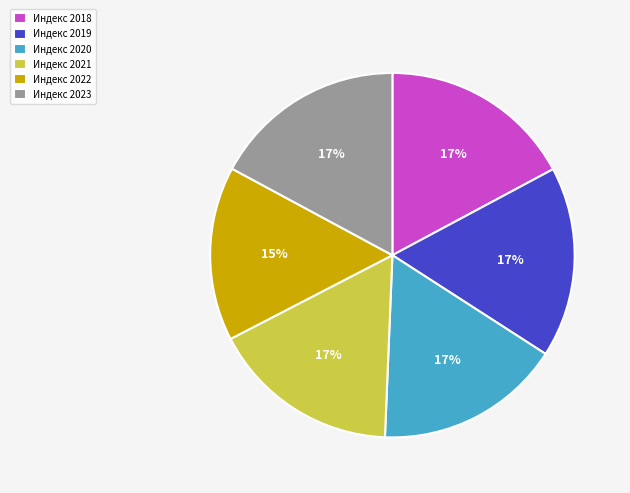

Is there a majority slice in this chart?

No